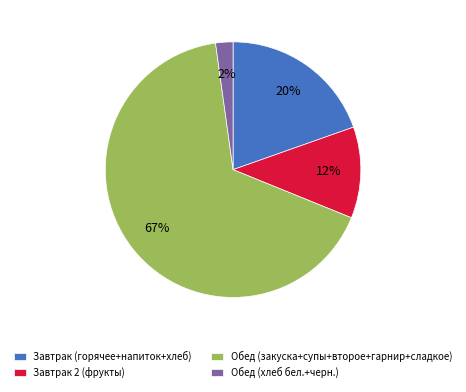

How many slices are in this pie chart?

4